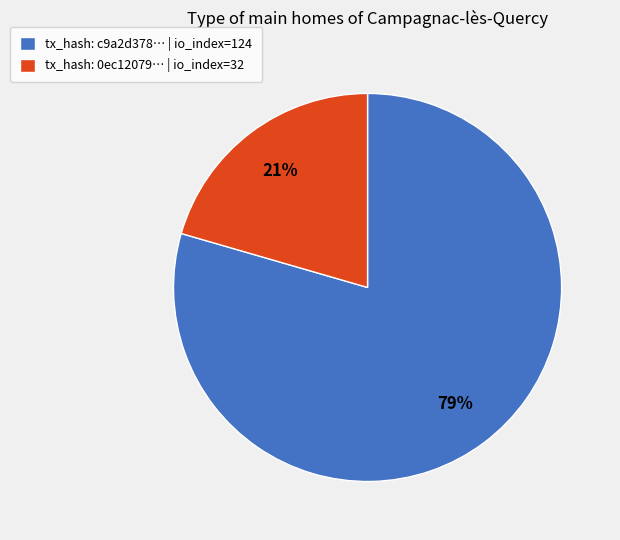

Is it true that tx_hash: 0ec12079… | io_index=32 is 21% of the pie?

True